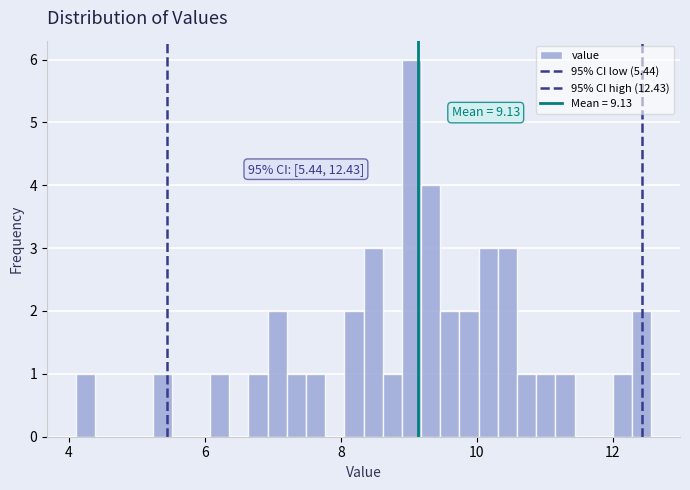

Around what value on the x-axis is the tallest bar? Give the approximate position of its centre, as read against the axis.

9.0